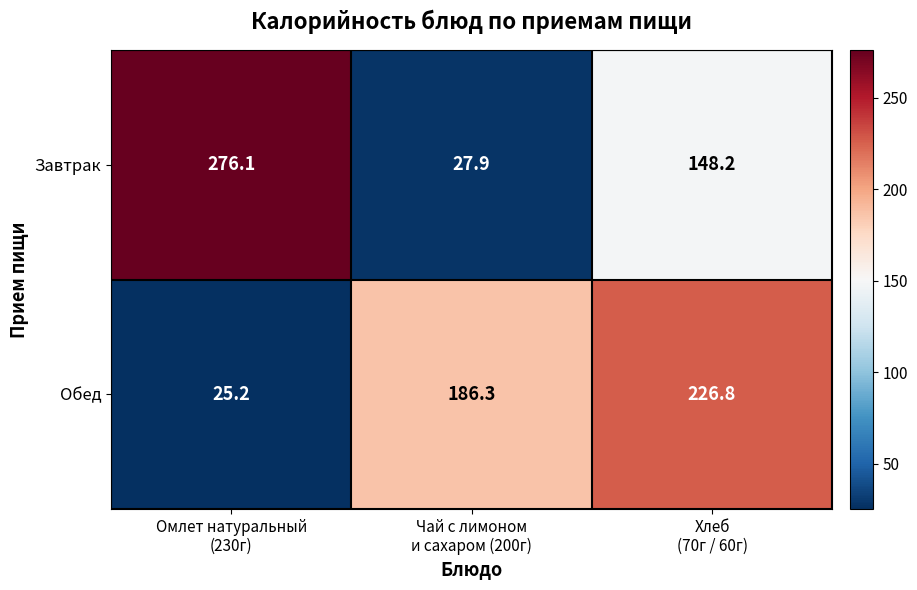

At how many categories does at least one series exceed 140?

3